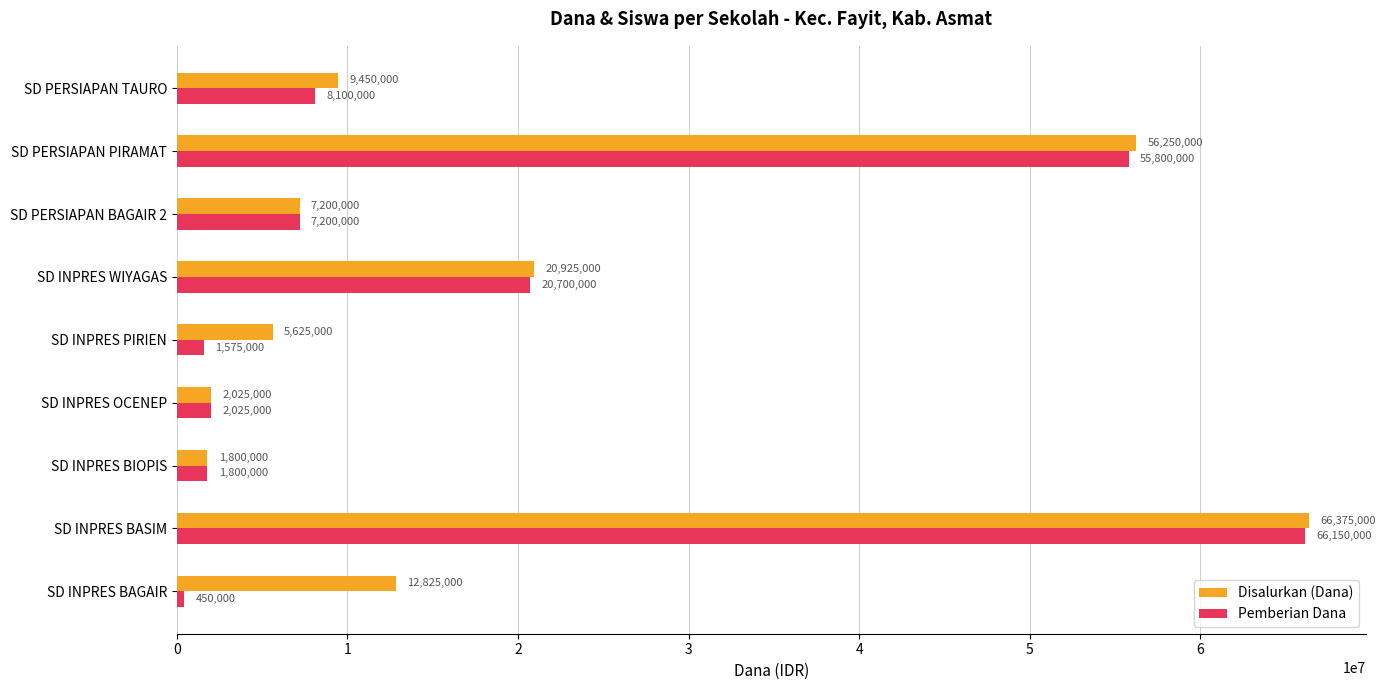

Is it true that Disalurkan (Dana) equals 5625000 at SD INPRES PIRIEN?

True